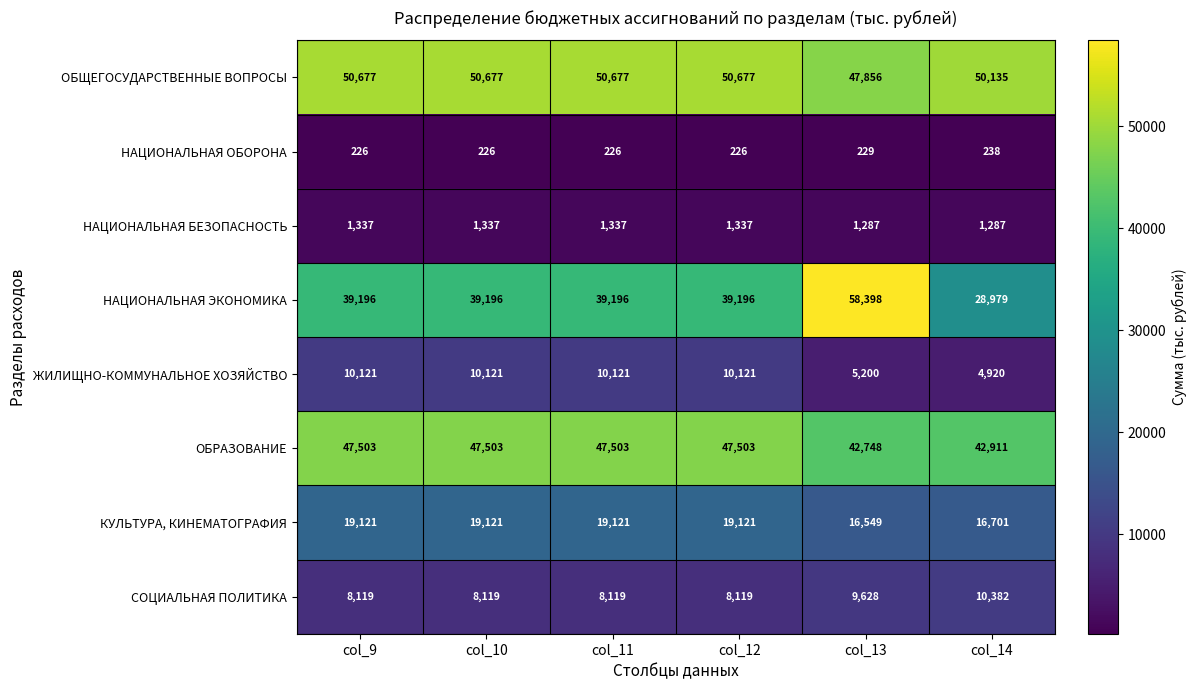

Which series has the largest total across all categories?

ОБЩЕГОСУДАРСТВЕННЫЕ ВОПРОСЫ